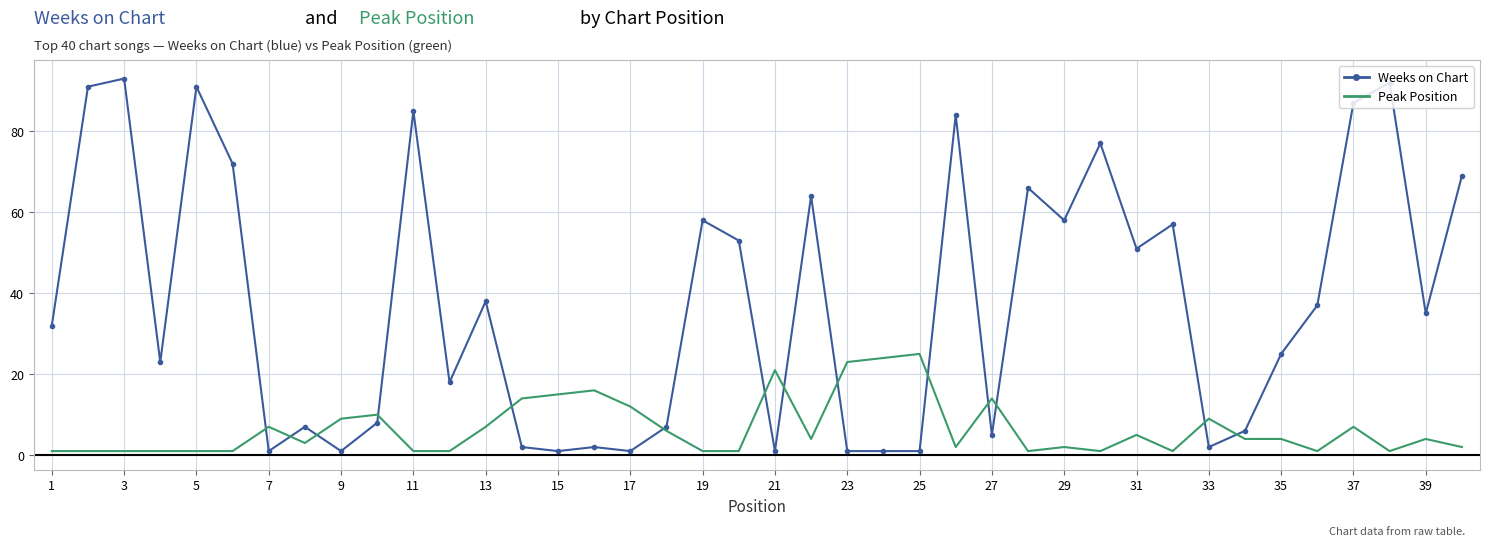

What is the average value of the Peak Position series?

7